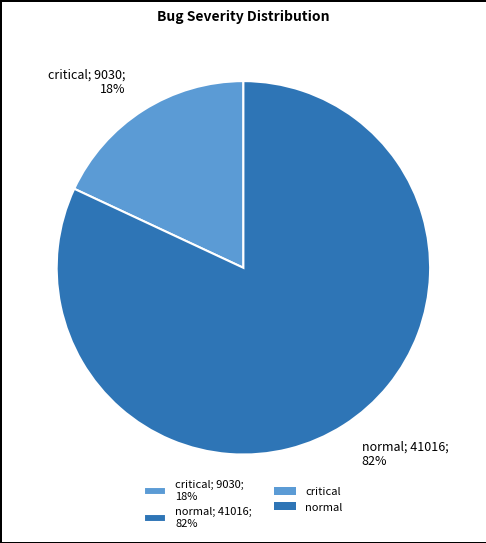

The critical slice represents 3% of the pie. True or false?

False